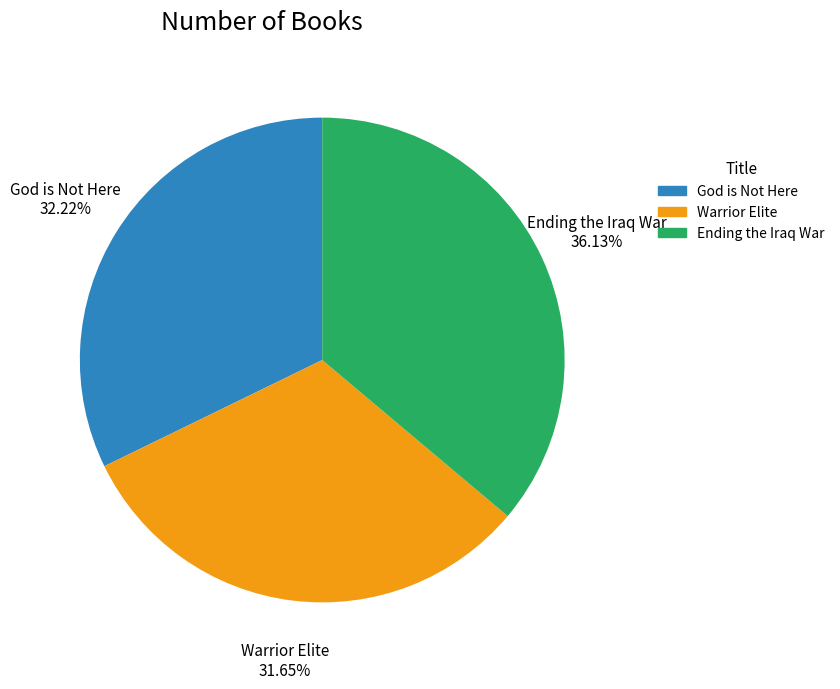

To the nearest percent, what is the combined percentage of Ending the Iraq War and Warrior Elite?

68%